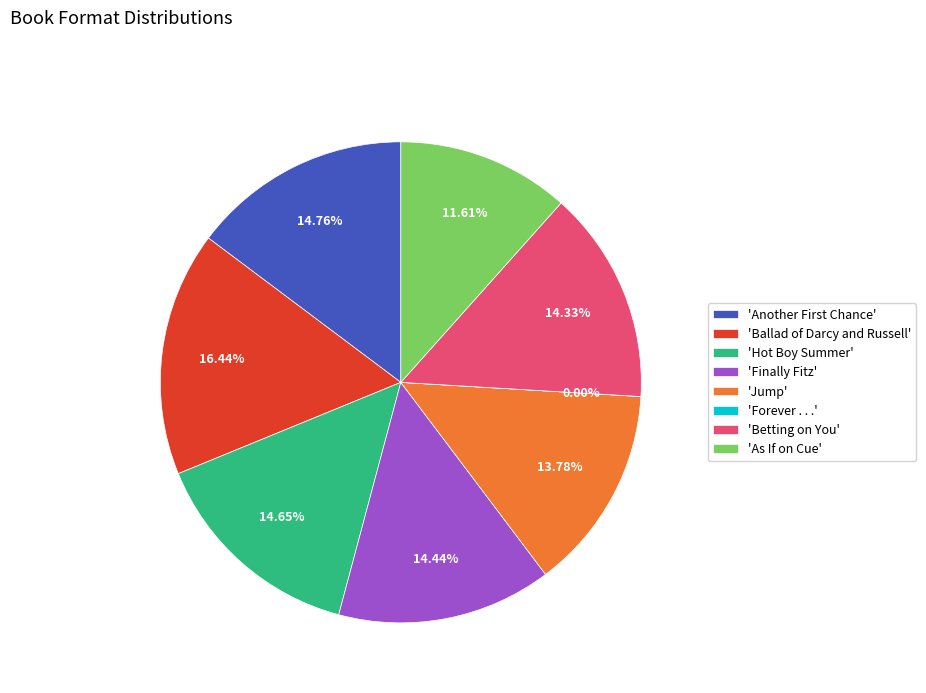

To the nearest percent, what is the difference between the largest and smallest slice percentages?

16%